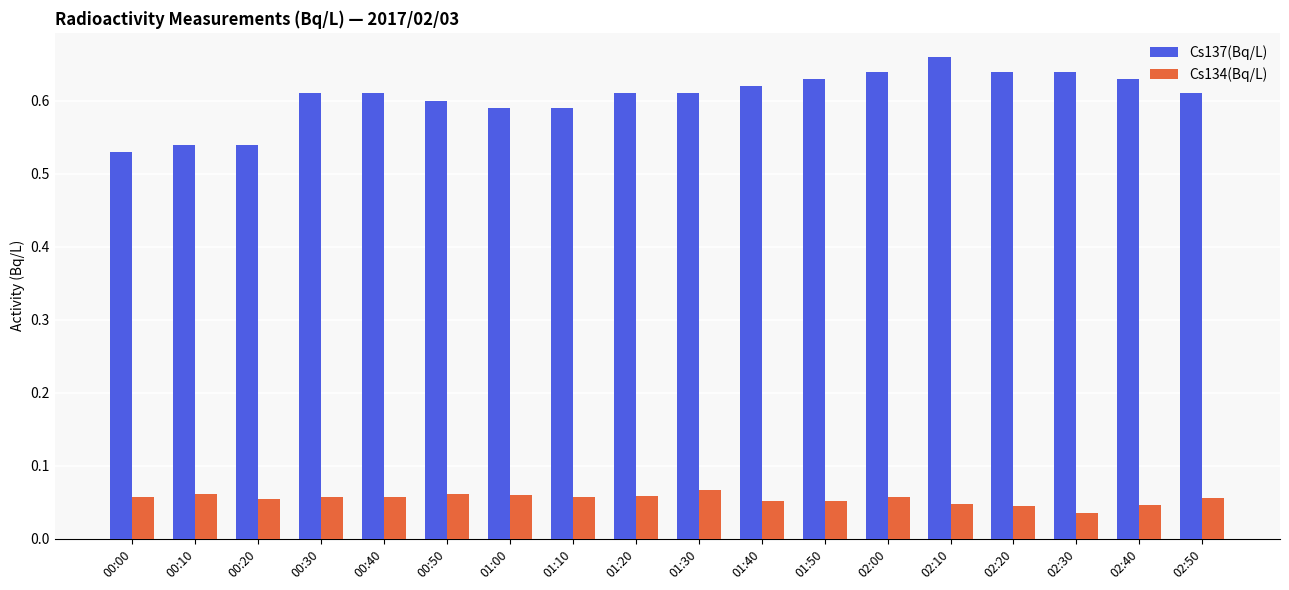

What are all the series names shown in the legend?

Cs137(Bq/L), Cs134(Bq/L)